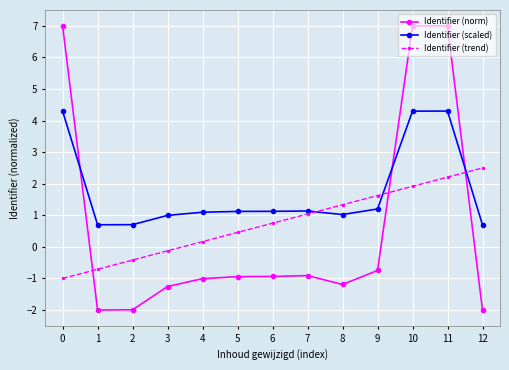

True or false: Identifier (scaled) has more than 0 points higher than both neighbors.

True